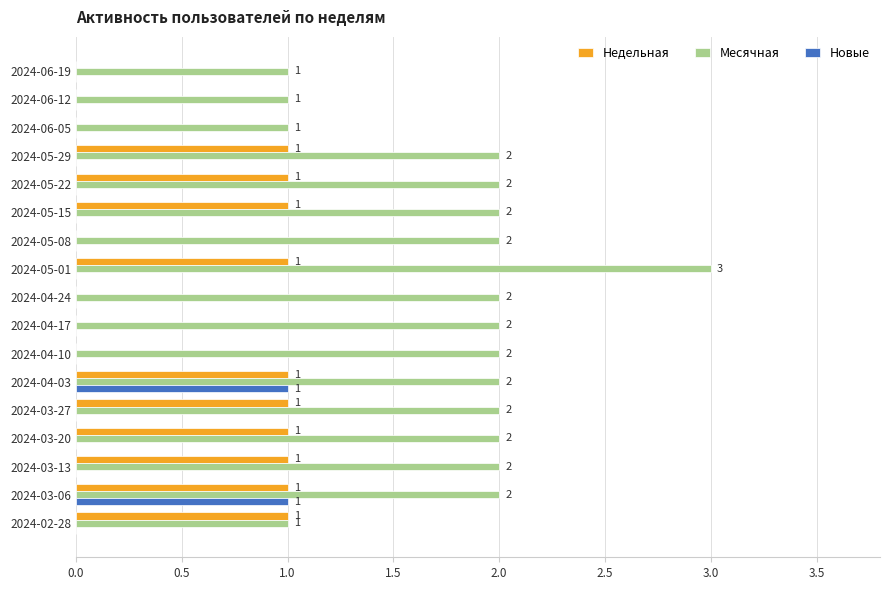

The value of Недельная at 2024-05-01 is 1. True or false?

True